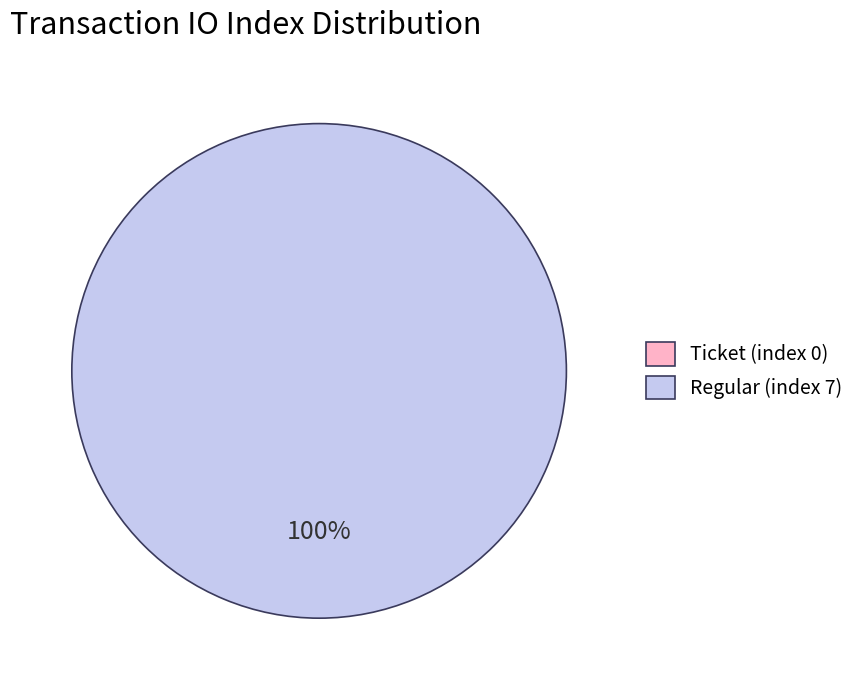

Which has a higher value, Regular (index 7) or Ticket (index 0)?

Regular (index 7)